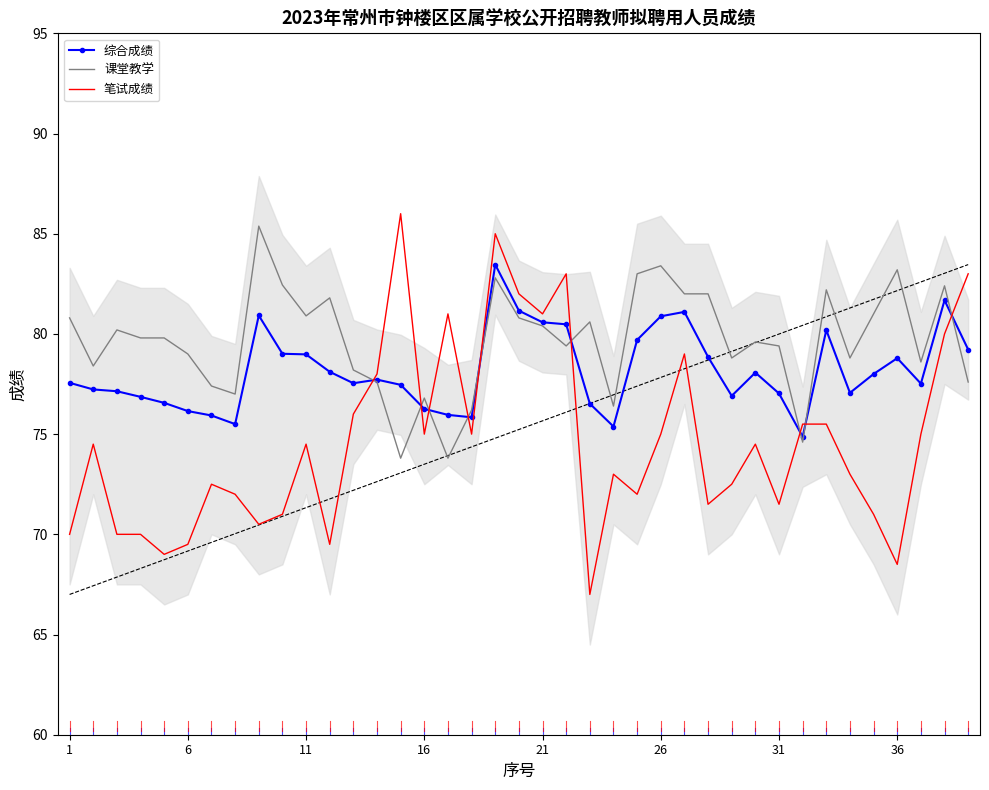

What is the minimum value for 笔试成绩?

67.0